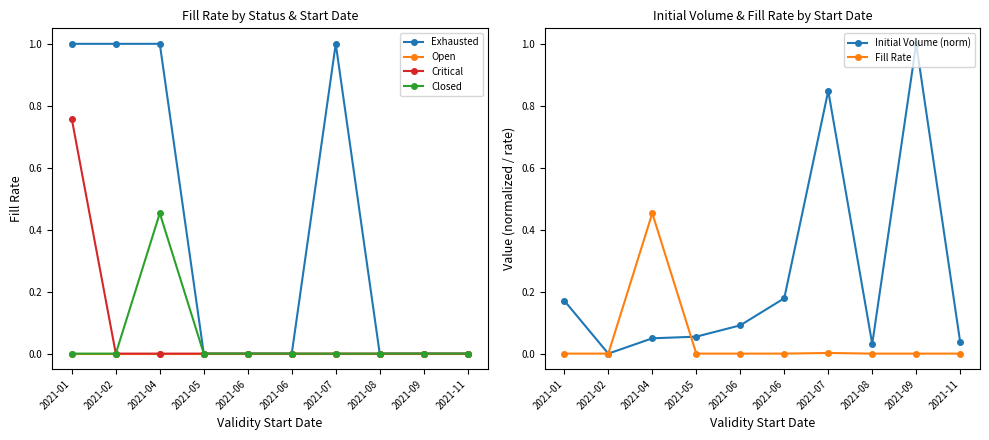

Is this an area chart (filled region under the line)?

No